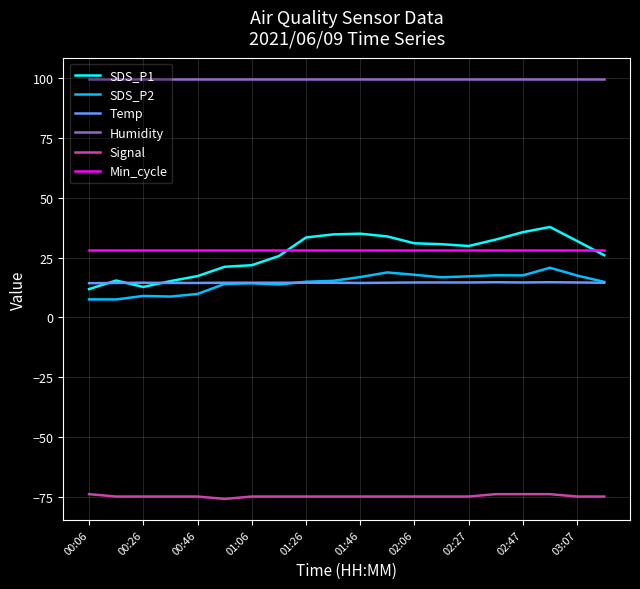

Which series has the largest total across all categories?

Humidity